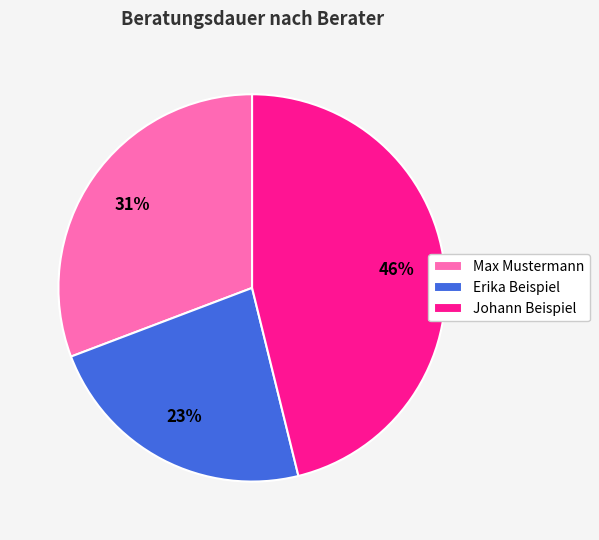

Count the number of slices in the pie.

3